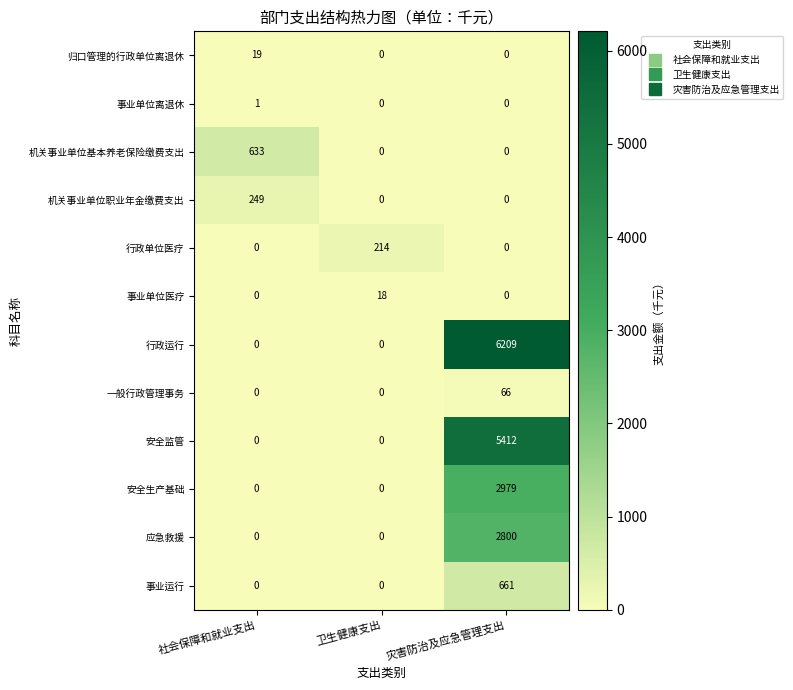

What is the difference between the highest and lowest values at 卫生健康支出?

214